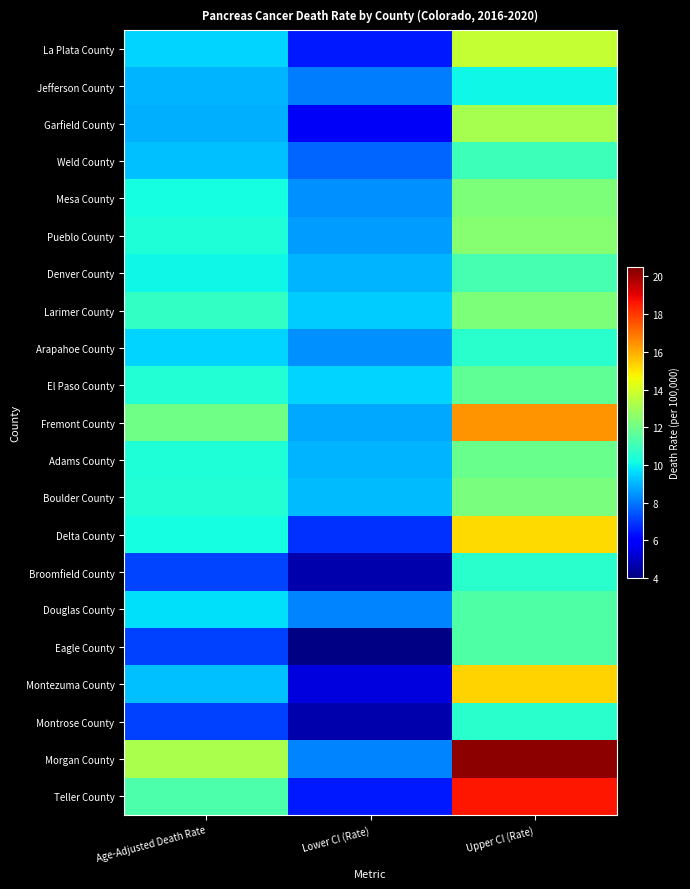

Which has a higher value, Age-Adjusted Death Rate or Upper CI (Rate)?

Upper CI (Rate)